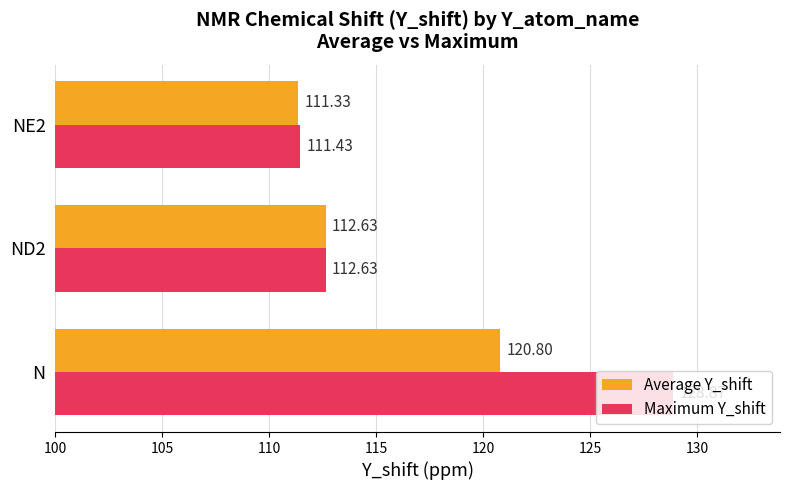

At which category is the sum across all series the highest?

N